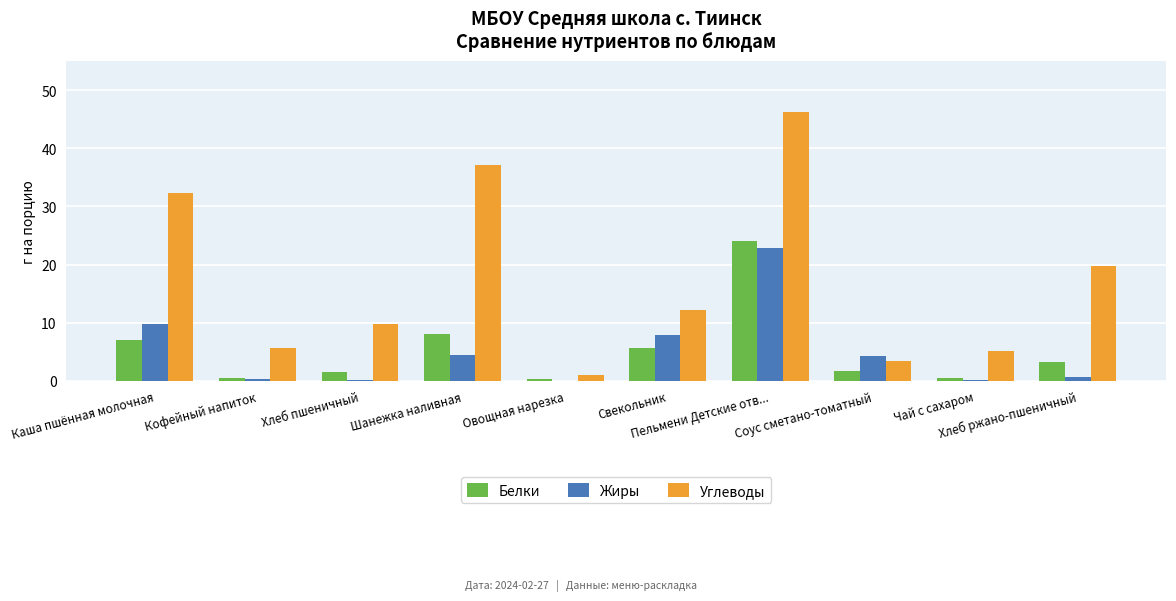

What is the sum of all Белки values?

52.5